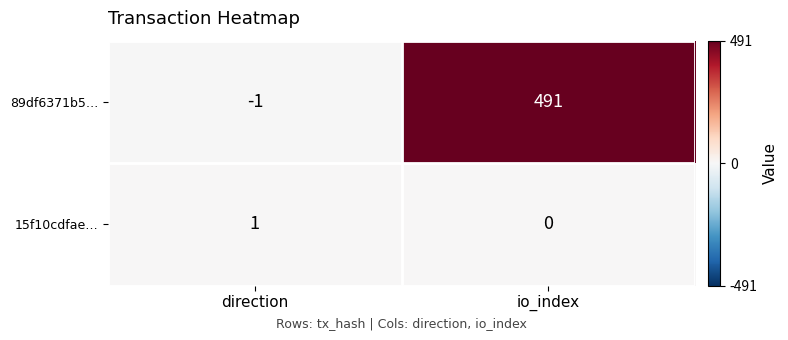

What is the difference between the maximum and minimum values in the 89df6371b5… series?

492